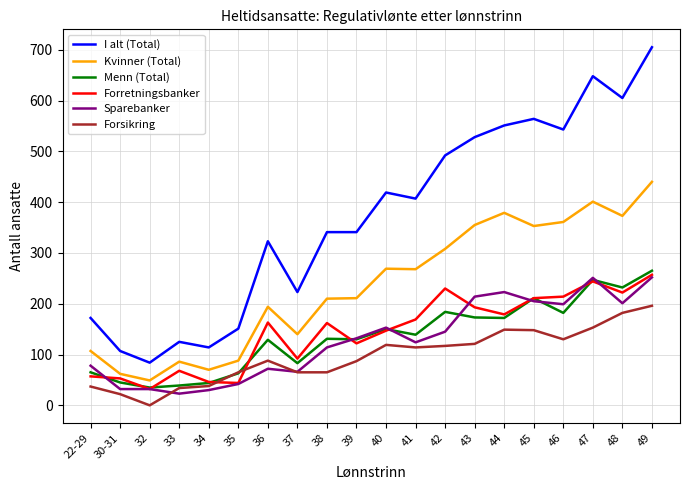

What is the highest value of the Sparebanker series?

252